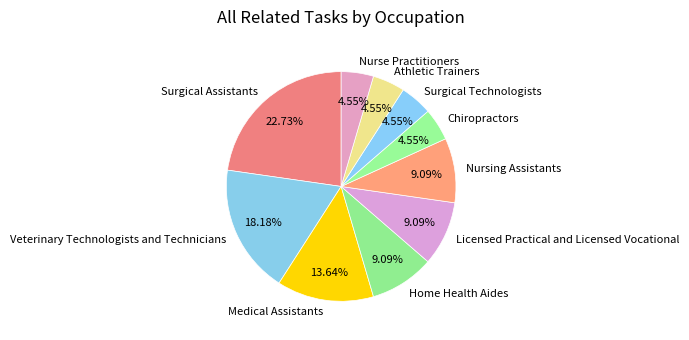

Approximately how many times larger is the value at Nurse Practitioners compared to Home Health Aides?

0.5